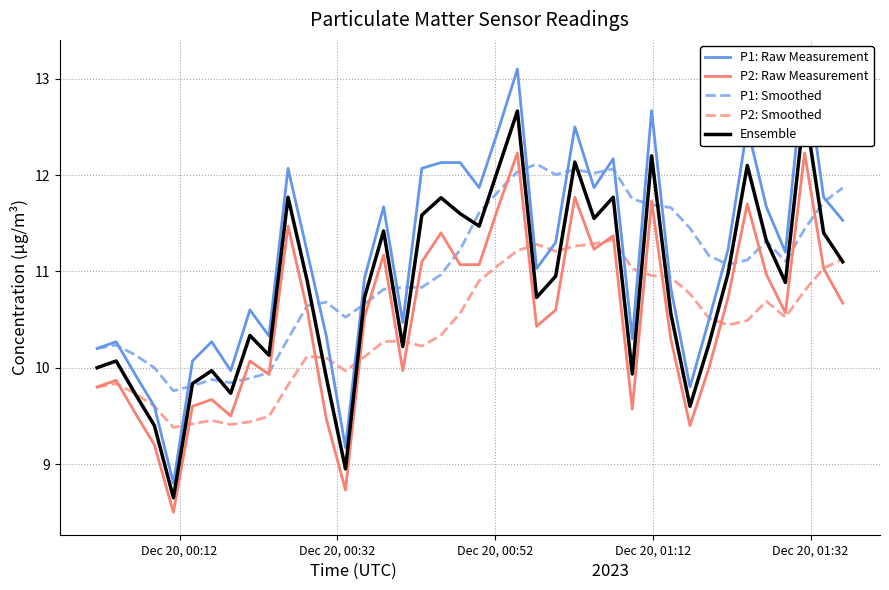

What is the maximum value for P2: Raw Measurement?

12.2